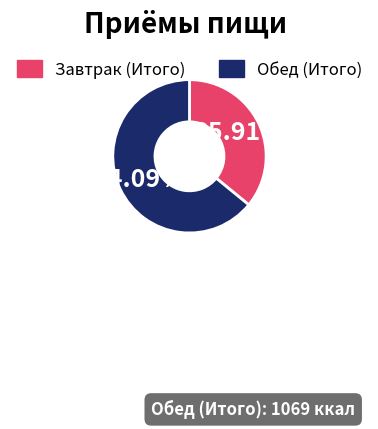

Is there any slice that represents more than half of the pie?

Yes